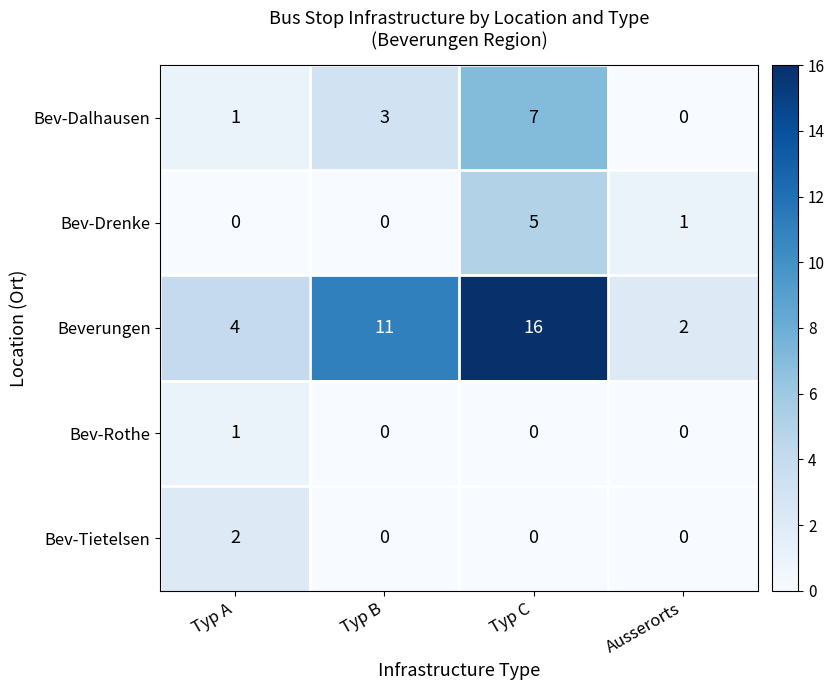

True or false: Bev-Tietelsen has a value of 0 at Ausserorts.

True